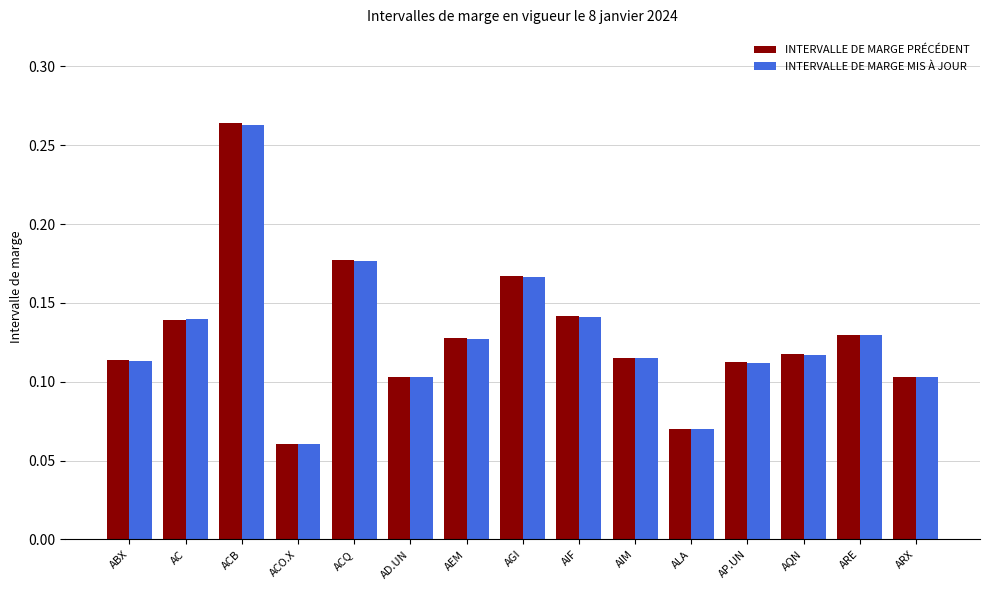

The value of INTERVALLE DE MARGE PRÉCÉDENT at AD.UN is 0.1. True or false?

True